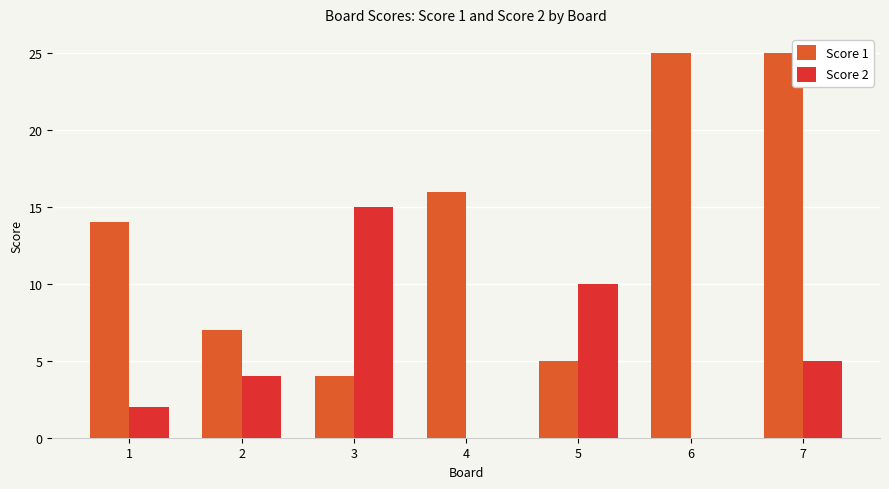

The Score 2 series shows 8 at 6. True or false?

False